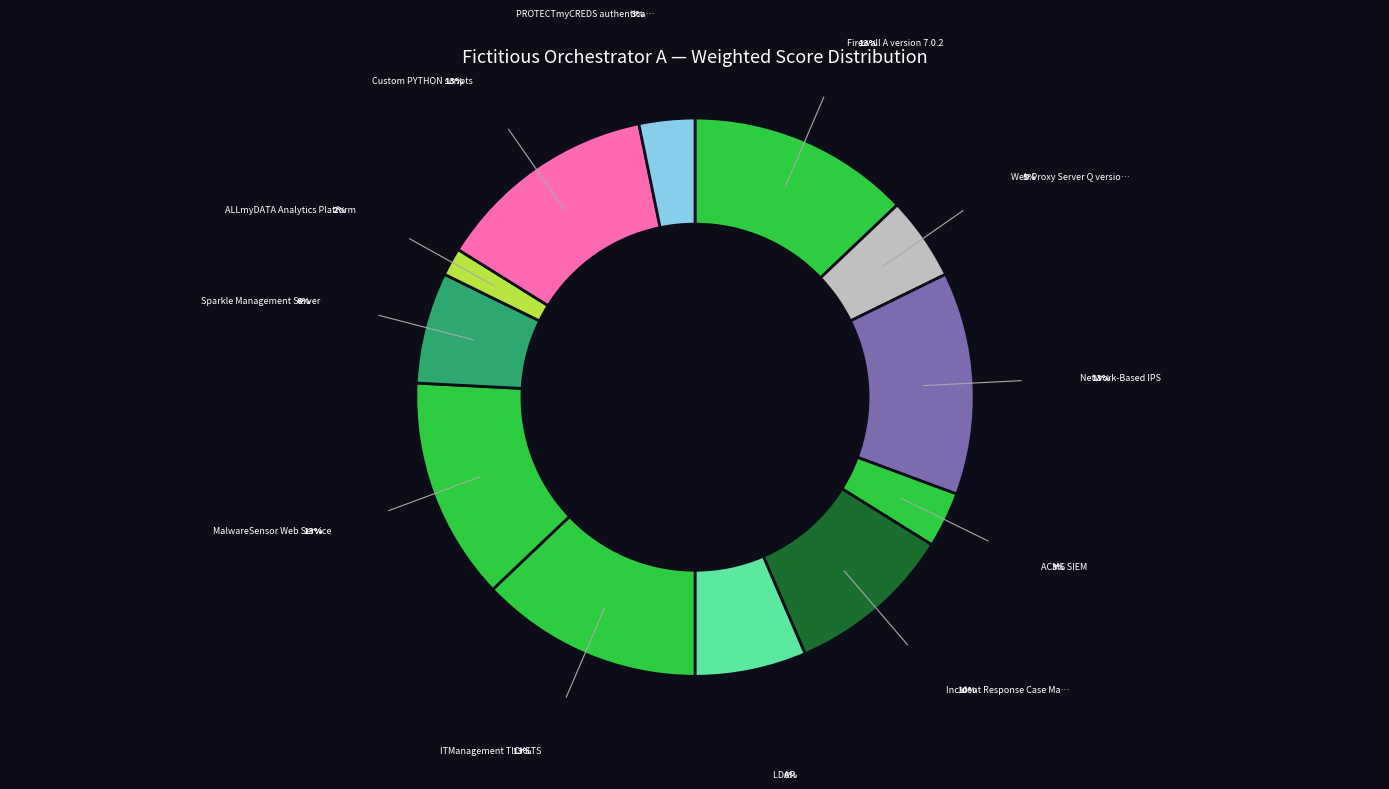

How many segments does this pie chart have?

12